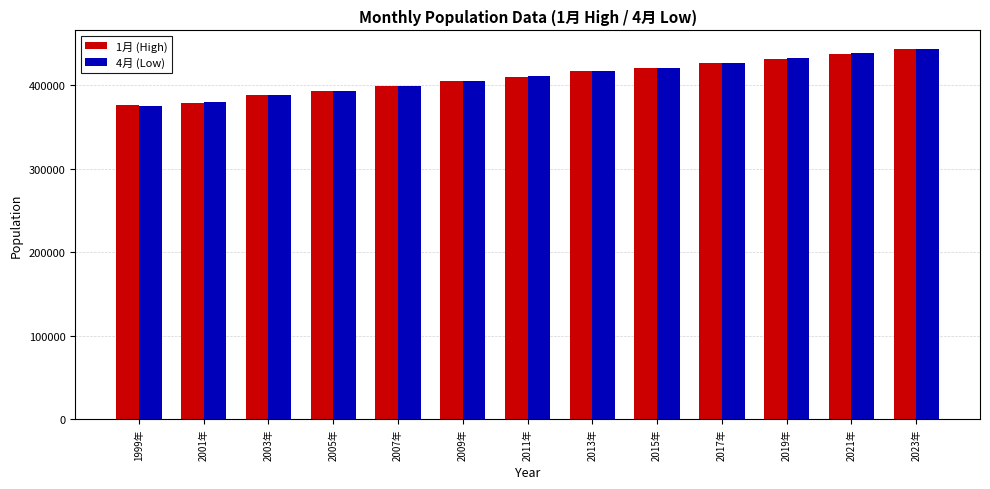

What is the maximum value shown in the chart?

443832